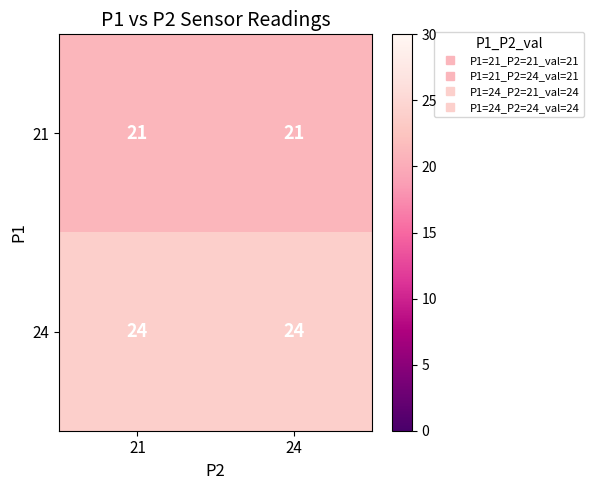

What is the minimum value shown in the chart?

21